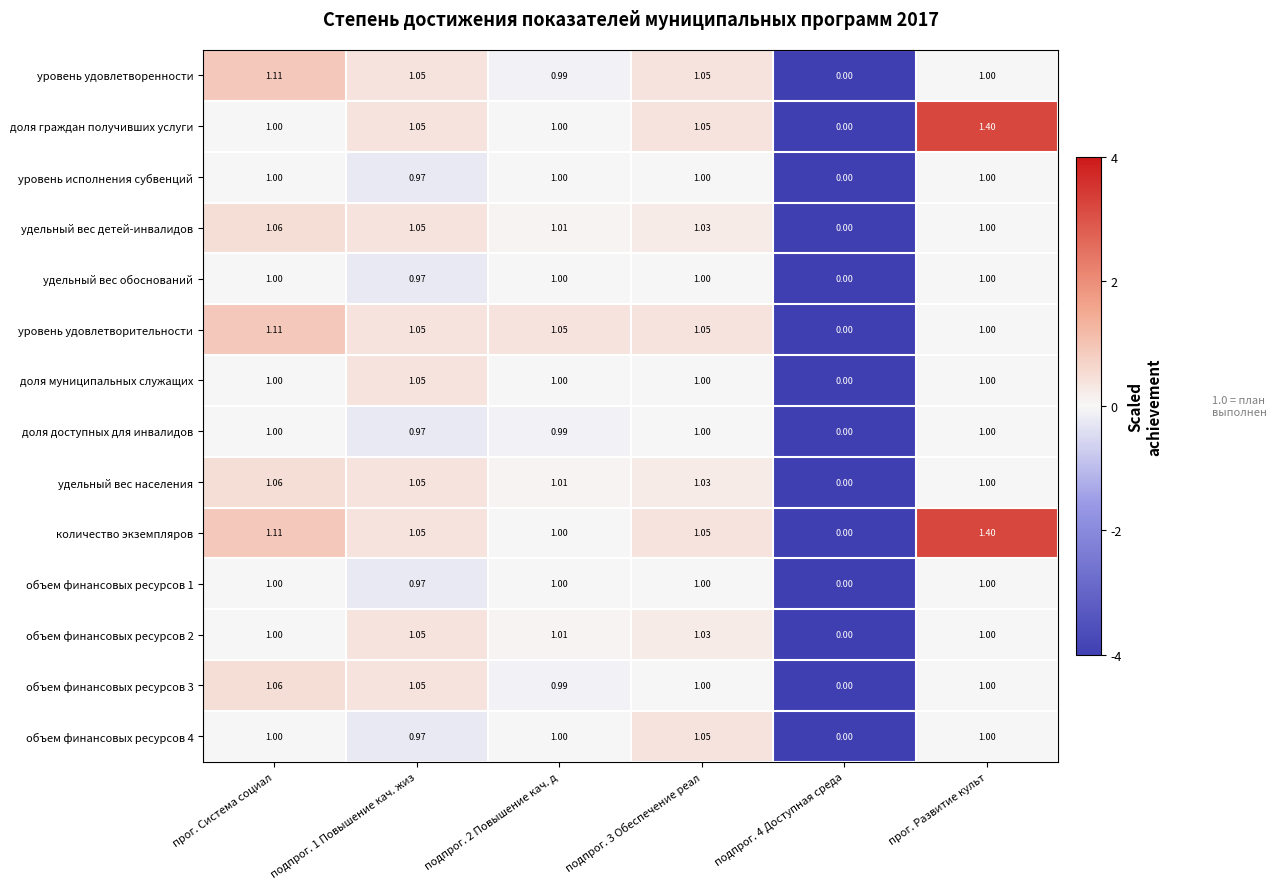

Which series has the largest total across all categories?

количество экземпляров